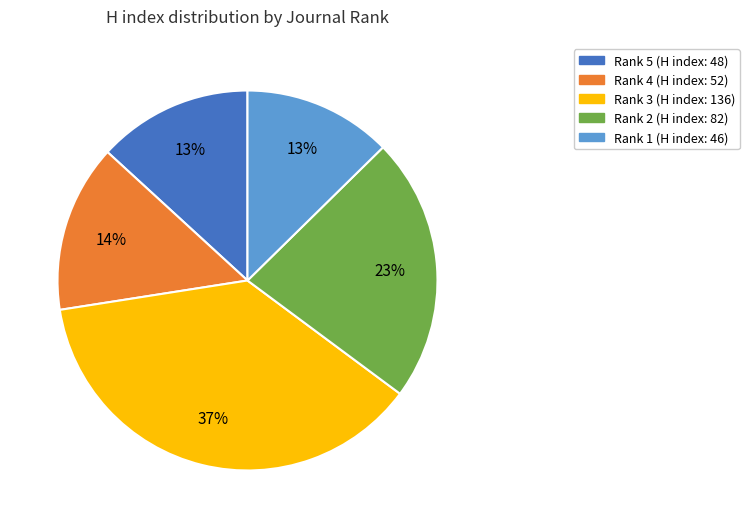

Is the sum of Rank 2 and Rank 3 greater than half?

Yes